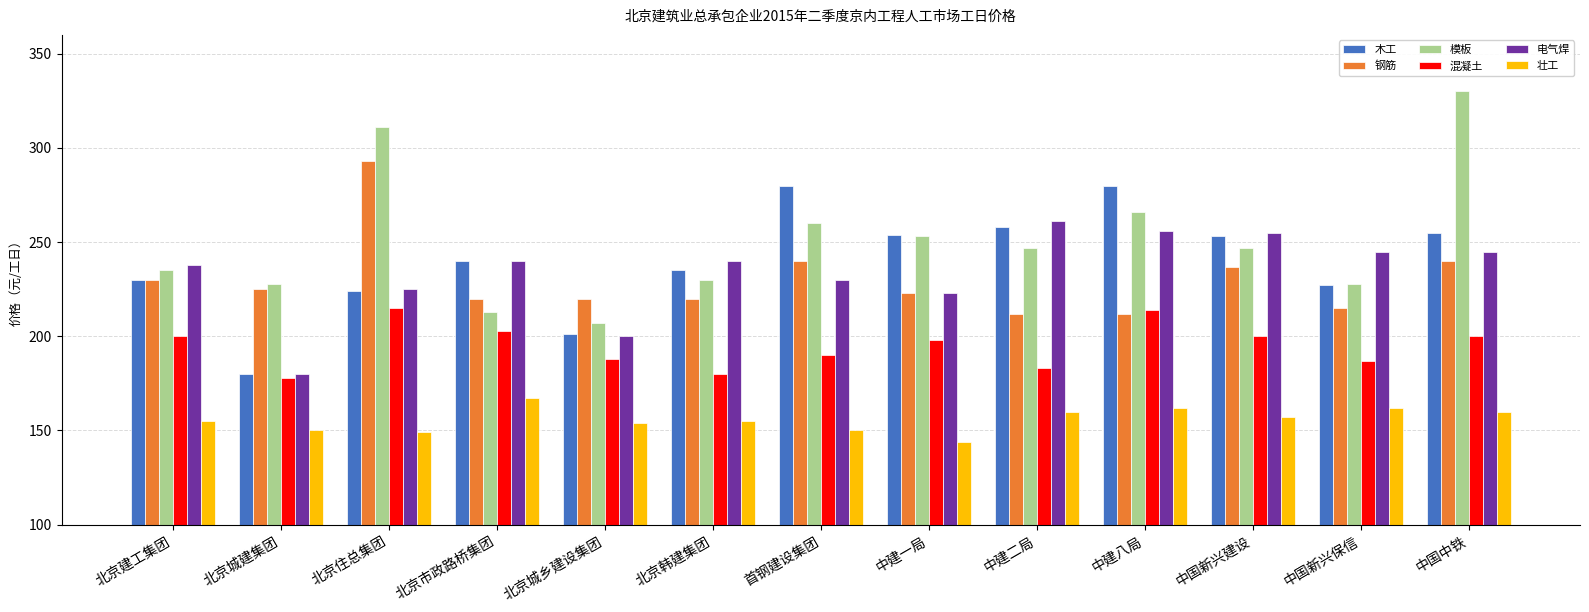

The 电气焊 series shows 401 at 首钢建设集团. True or false?

False